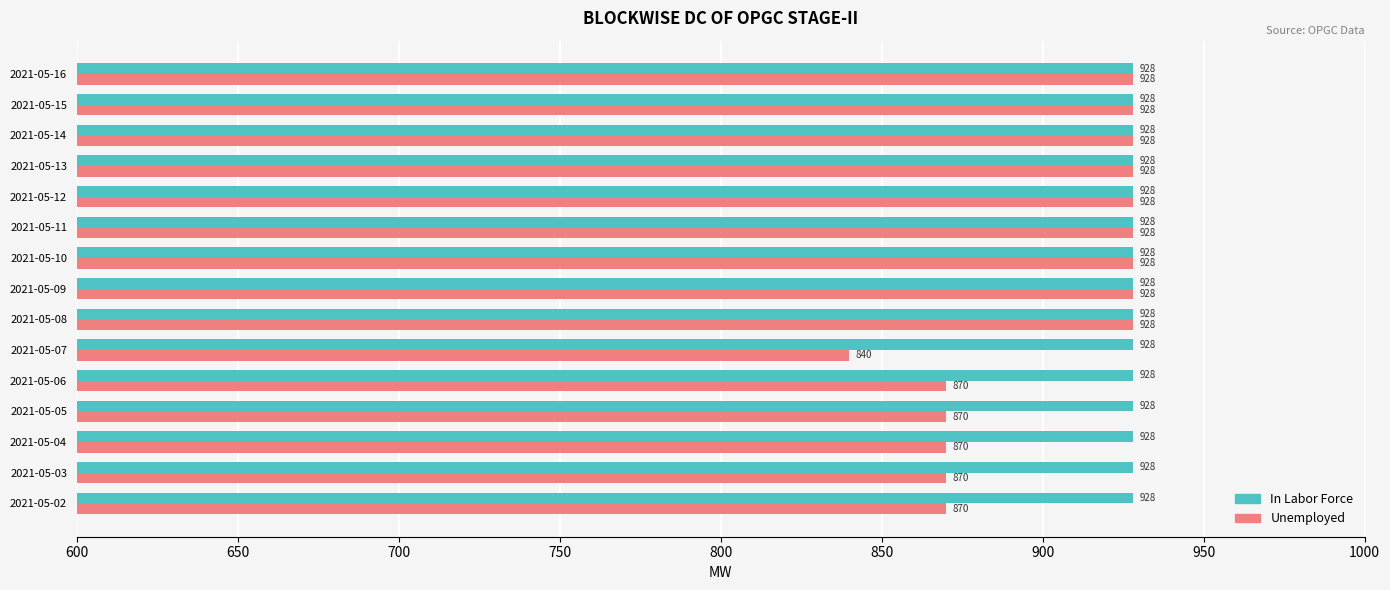

List the series in order of their overall mean, highest first.

In Labor Force, Unemployed